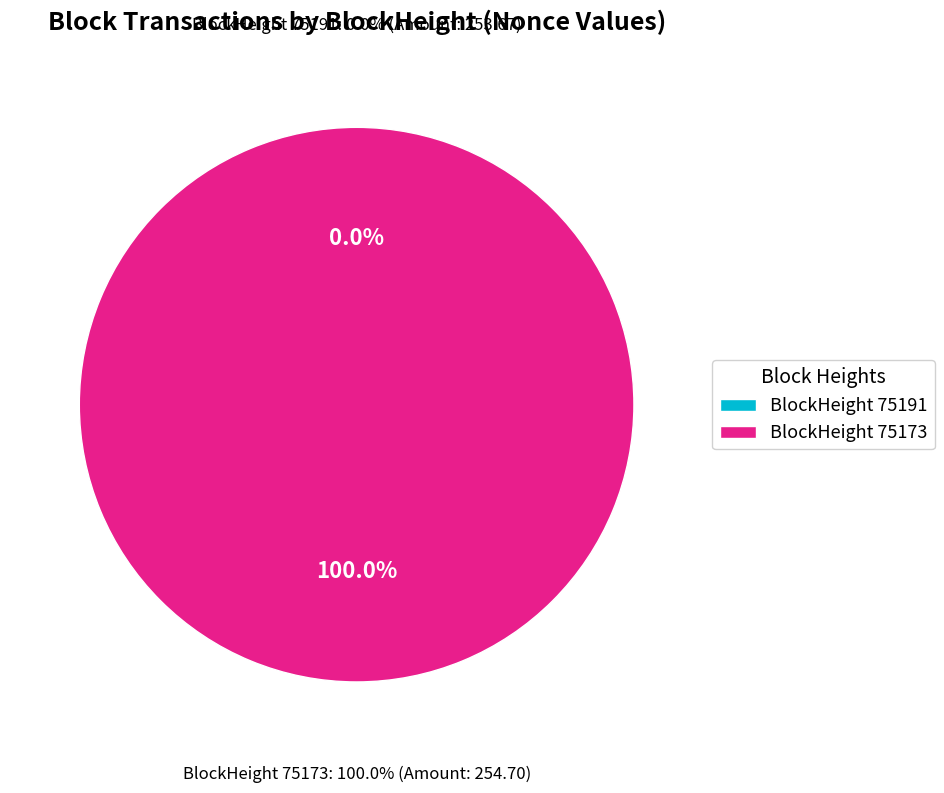

What percentage do 75173 and 75191 together represent?

100.0%